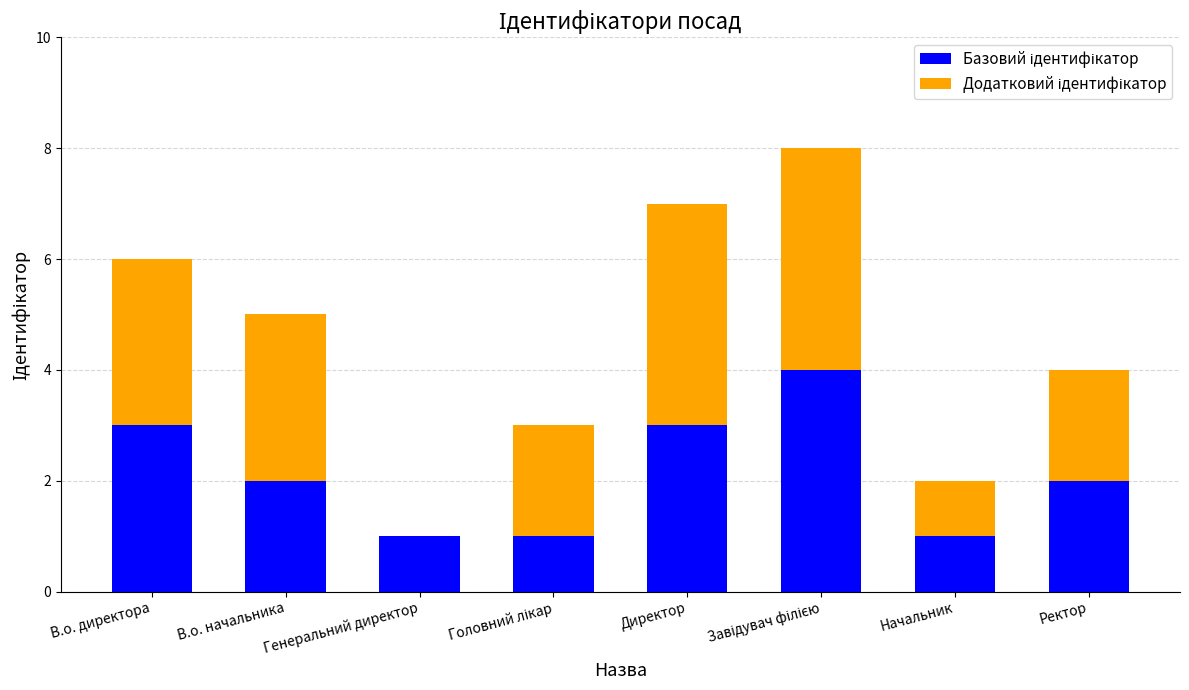

Does the chart contain stacked bars?

Yes